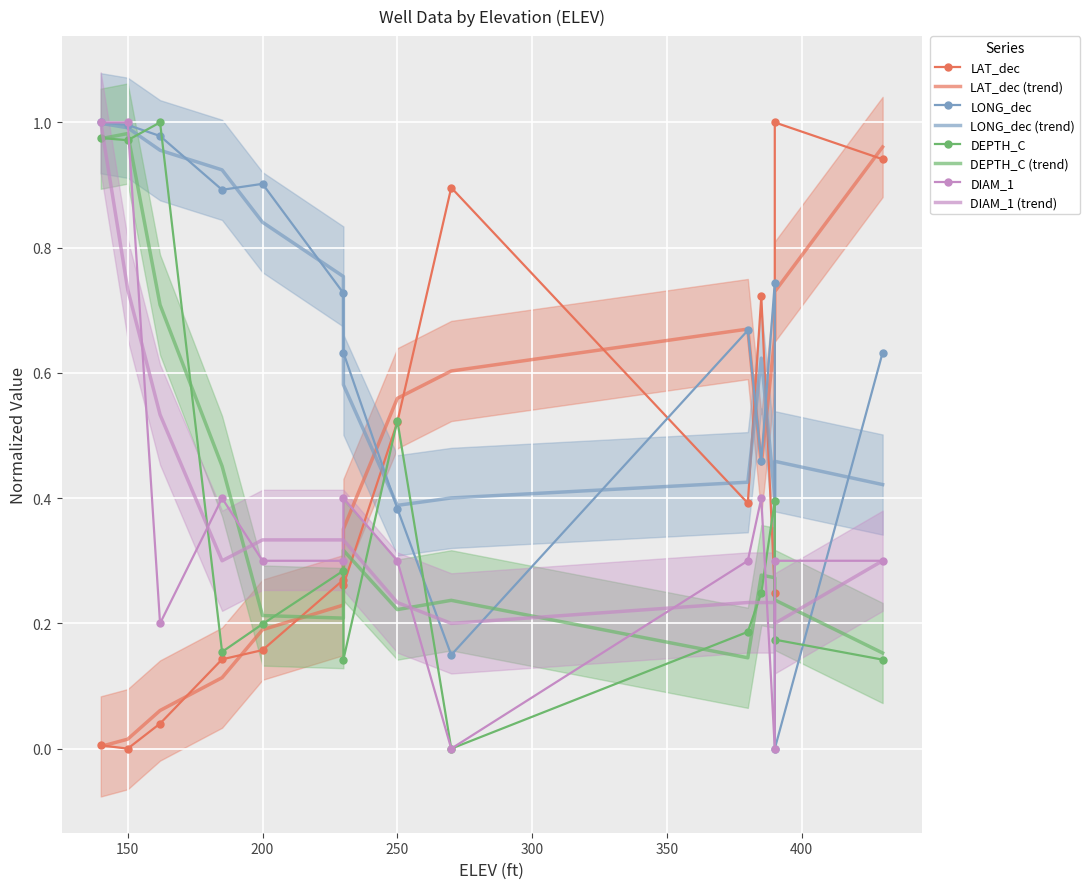

Reading left to right, what are all the values shown in this chart?

LAT_dec: 140=0.0	150=0.0	162=0.0	185=0.1	200=0.2	230=0.3	230=0.3	250=0.5	270=0.9	380=0.4	385=0.7	390=0.2	390=1.0	430=0.9
LONG_dec: 140=1.0	150=1.0	162=1.0	185=0.9	200=0.9	230=0.7	230=0.6	250=0.4	270=0.1	380=0.7	385=0.5	390=0.7	390=0.0	430=0.6
DEPTH_C: 140=1.0	150=1.0	162=1.0	185=0.2	200=0.2	230=0.3	230=0.1	250=0.5	270=0.0	380=0.2	385=0.2	390=0.4	390=0.2	430=0.1
DIAM_1: 140=1.0	150=1.0	162=0.2	185=0.4	200=0.3	230=0.3	230=0.4	250=0.3	270=0.0	380=0.3	385=0.4	390=0.0	390=0.3	430=0.3